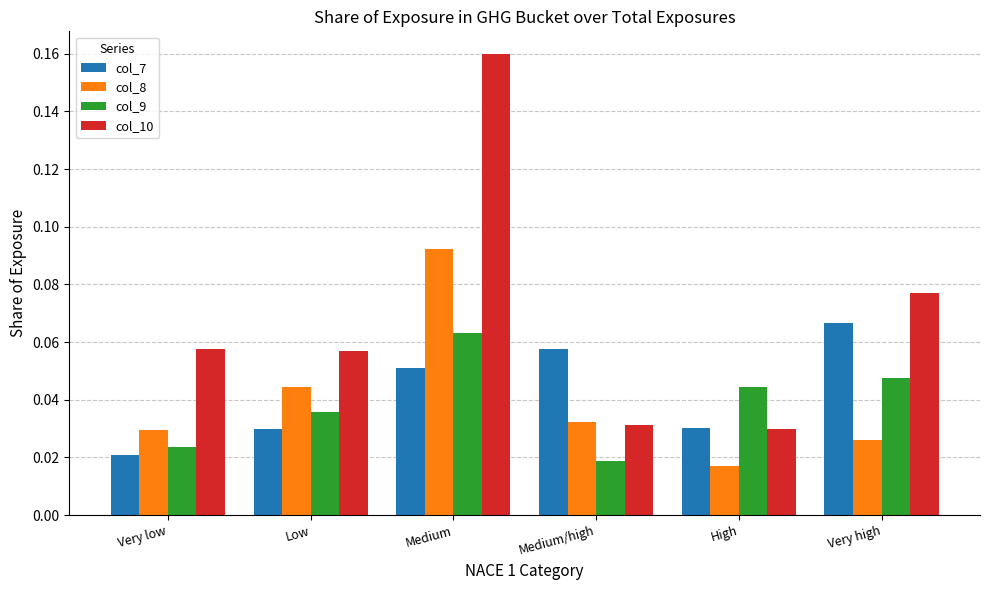

At which category is the sum across all series the highest?

Medium